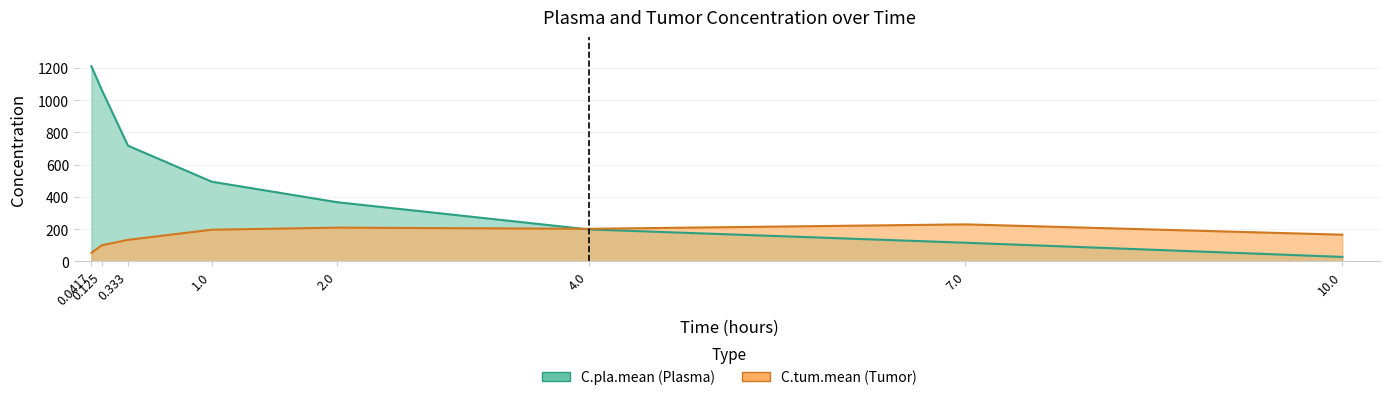

Reading left to right, extract all data points from this chart.

C.pla.mean: 1209.9	1061.7	717.3	494.1	366.8	198.5	115.8	28.1
C.tum.mean: 53.1	100.0	133.8	196.4	209.4	202.1	229.7	165.6